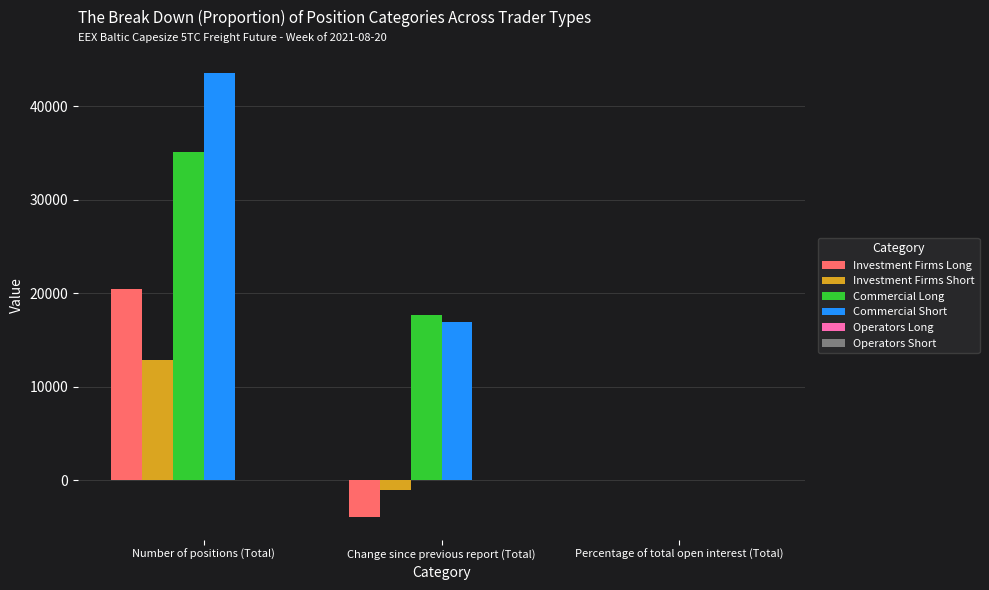

True or false: Investment Firms Long has a value of -3979.8 at Change since previous report (Total).

True